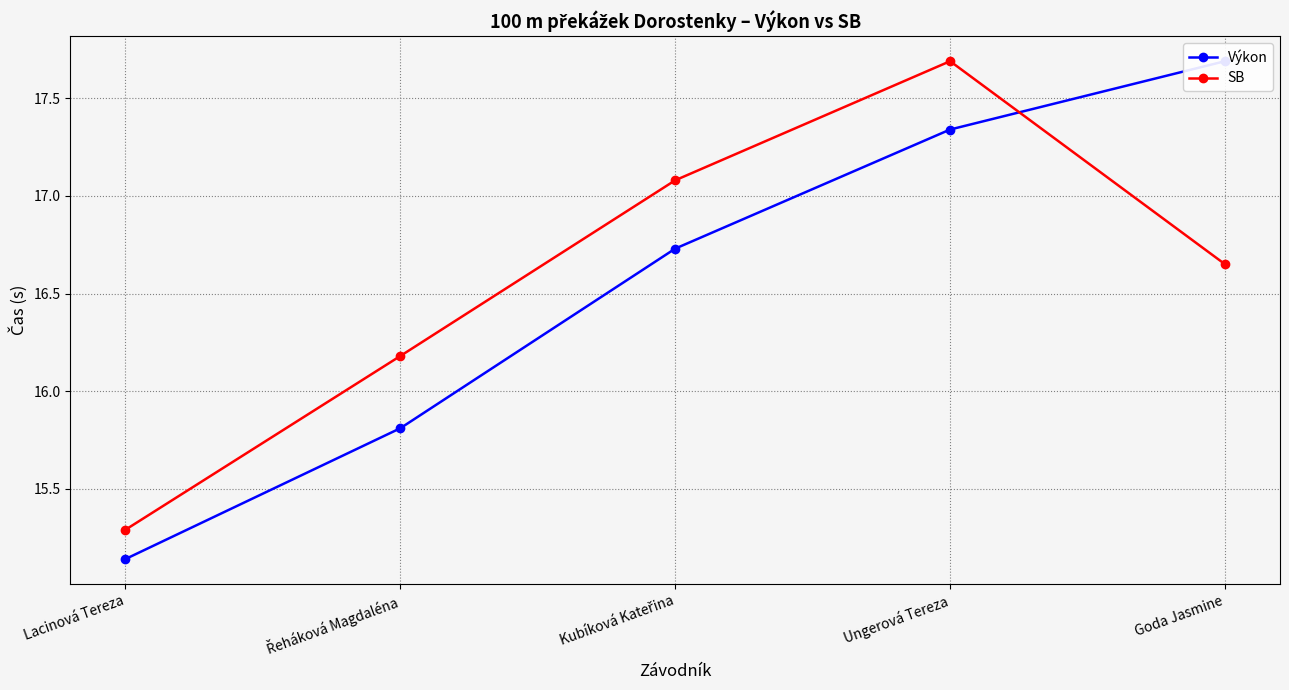

How many categories are shown in the chart?

5